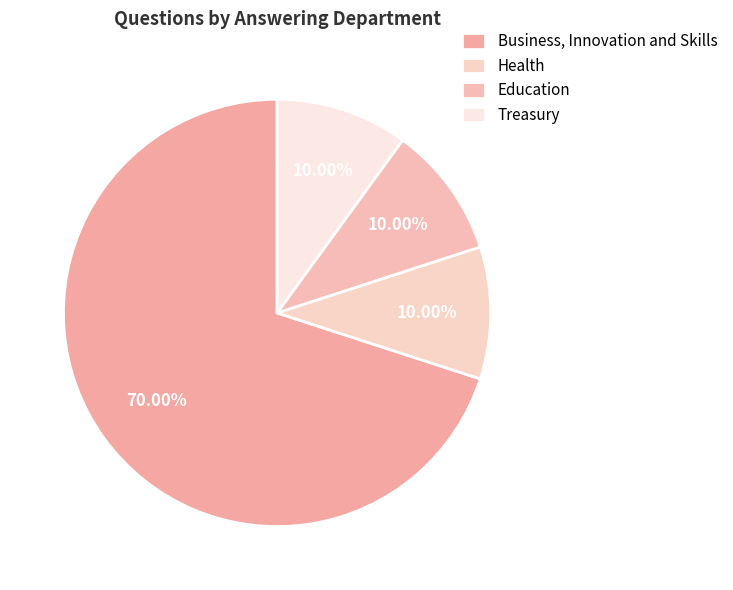

How many segments does this pie chart have?

4